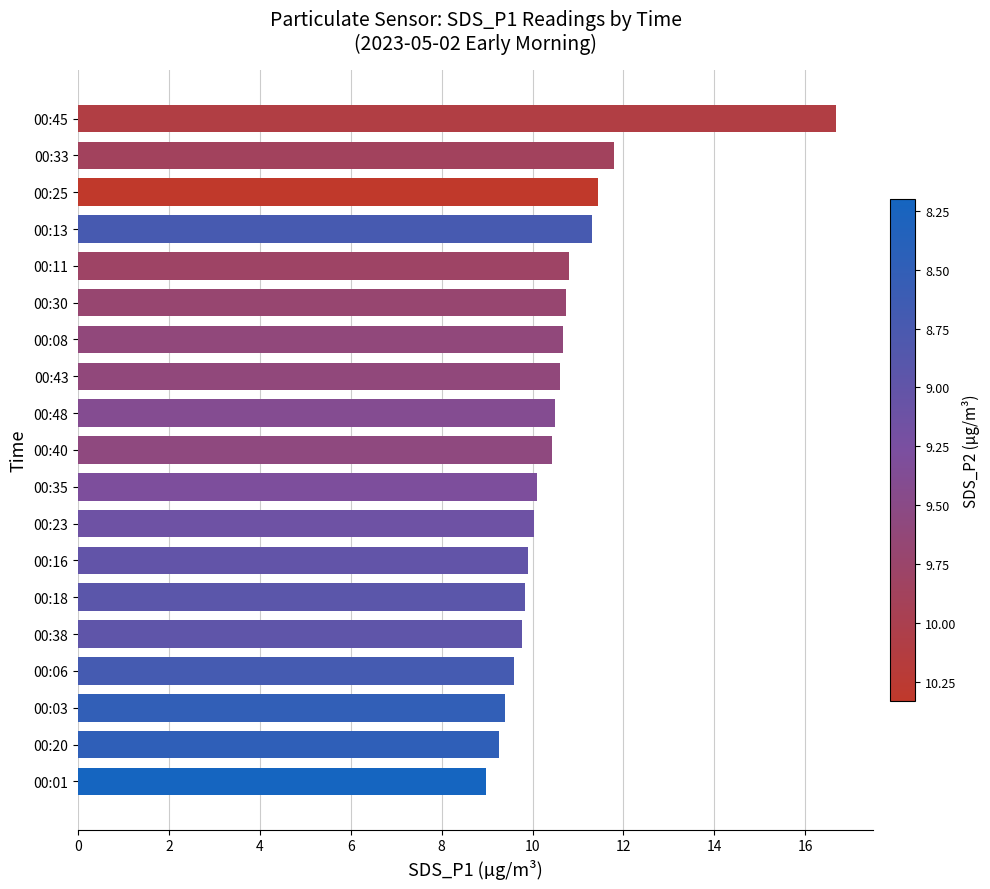

Approximately how many times larger is the value at 00:43 compared to 00:20?

1.1